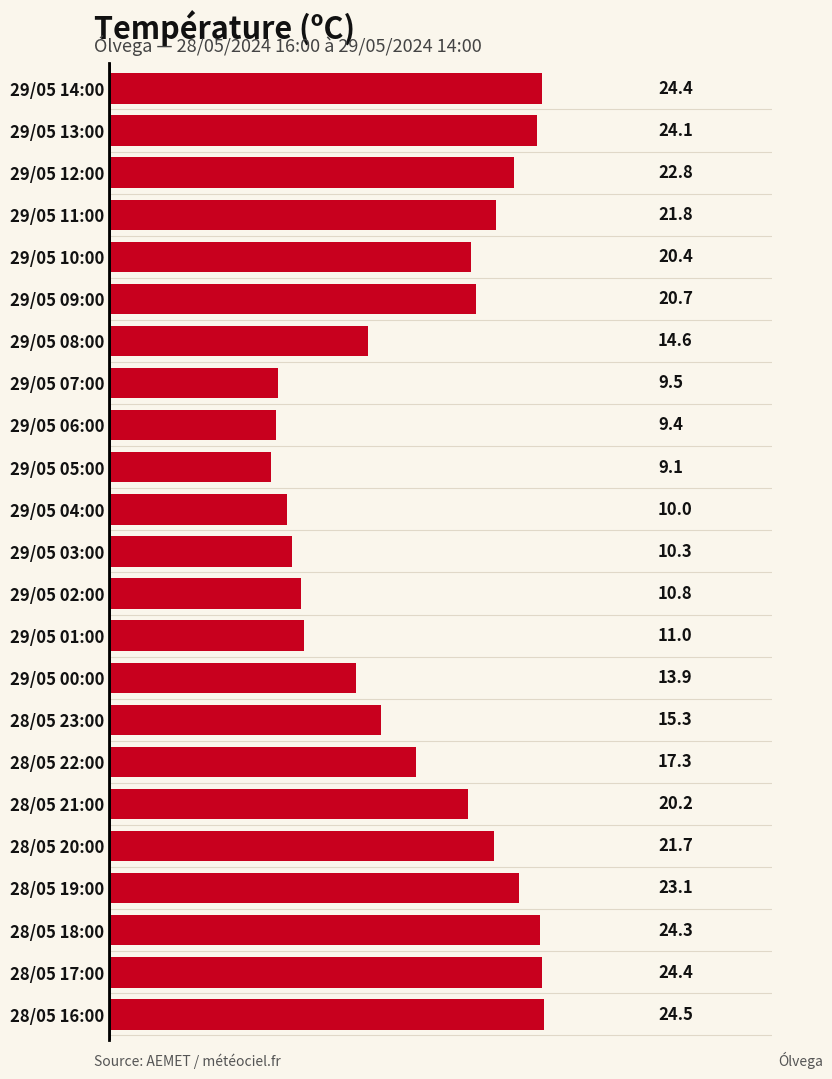

What is the label of the 9th bar from the top?

29/05 06:00